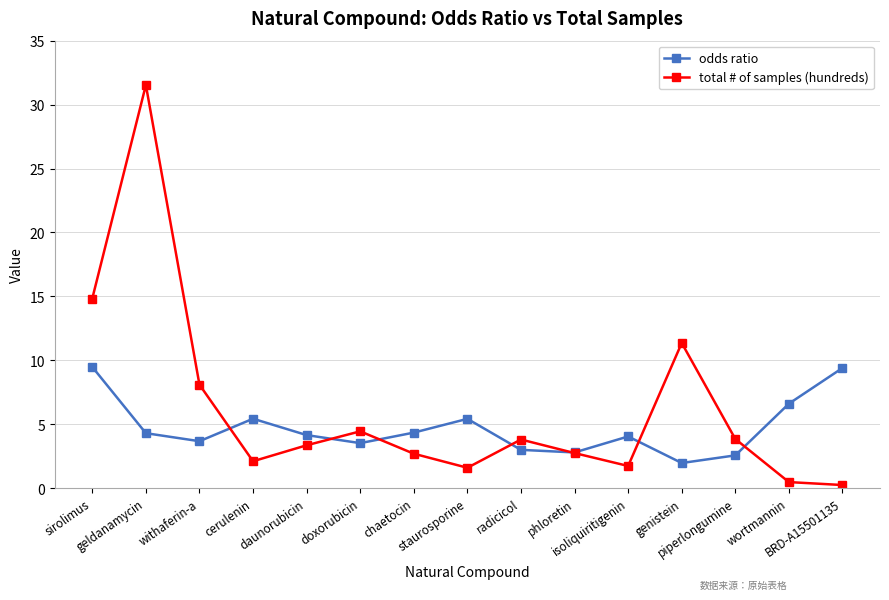

The value of total # of samples (hundreds) at genistein is 20.4. True or false?

False